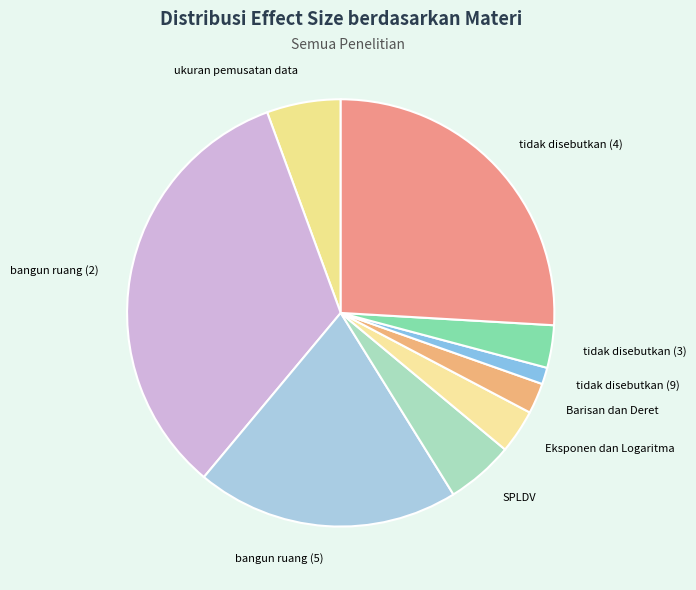

Which has a higher value, bangun ruang (2) or tidak disebutkan (9)?

bangun ruang (2)